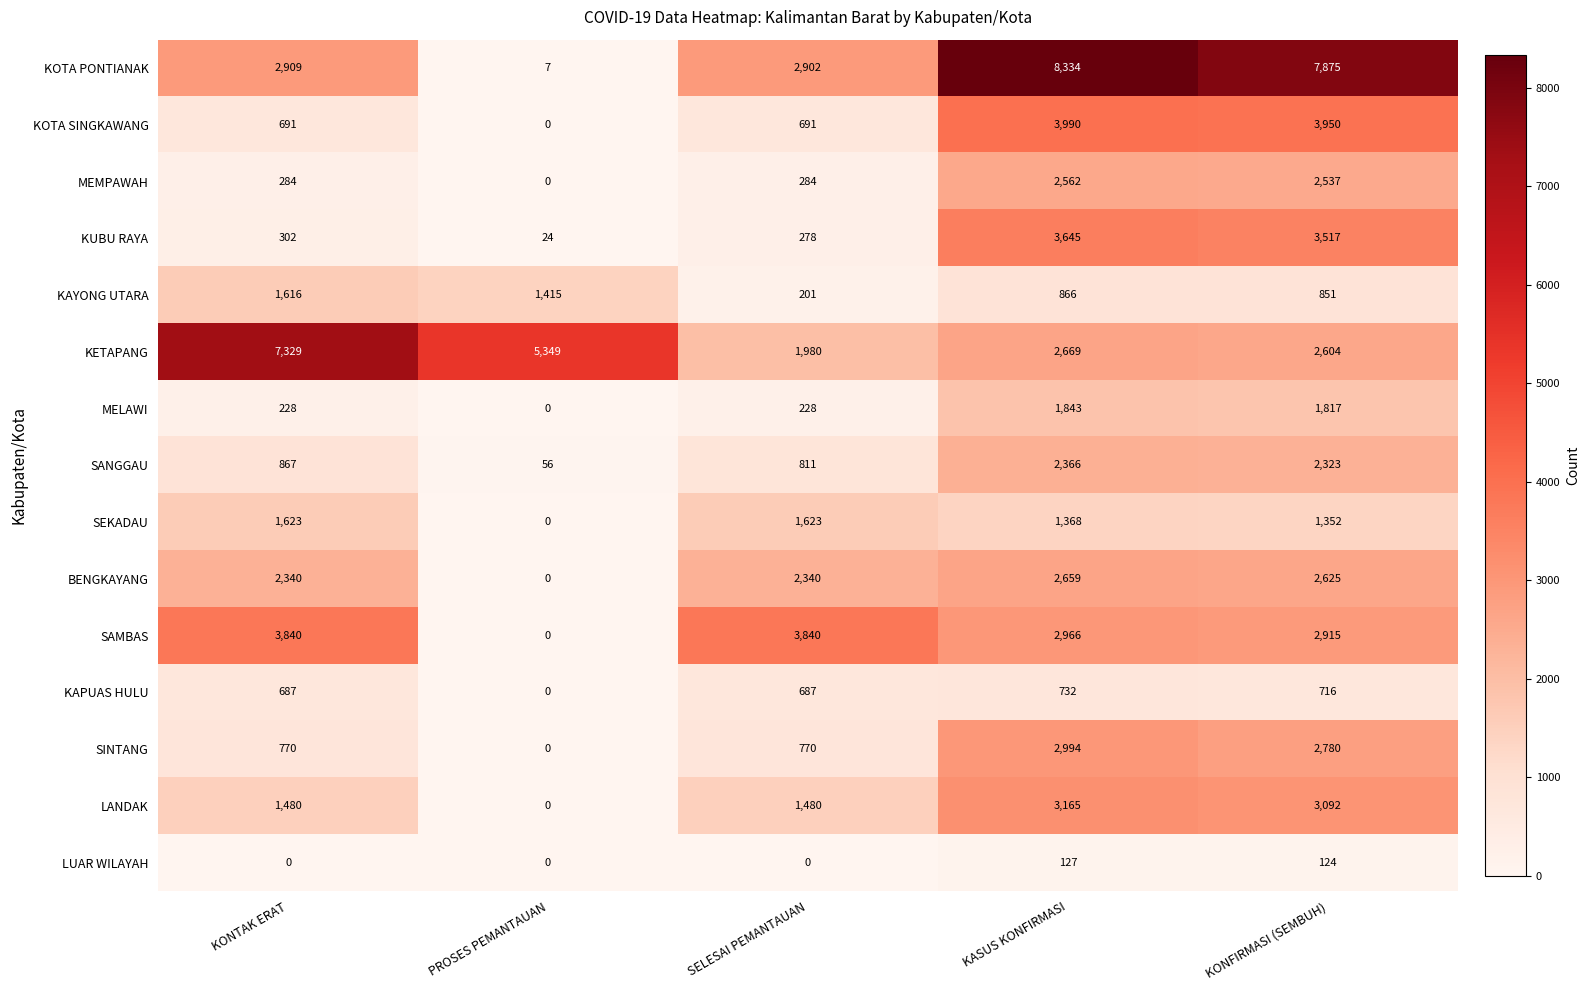

What is the difference between the BENGKAYANG values at KONFIRMASI (SEMBUH) and PROSES PEMANTAUAN?

2625